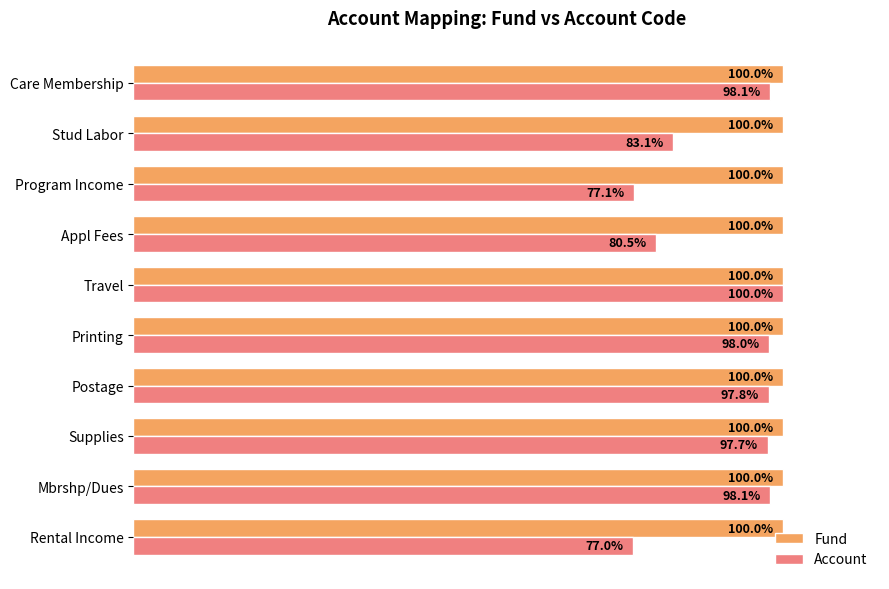

At which label does Account reach its minimum?

Rental Income